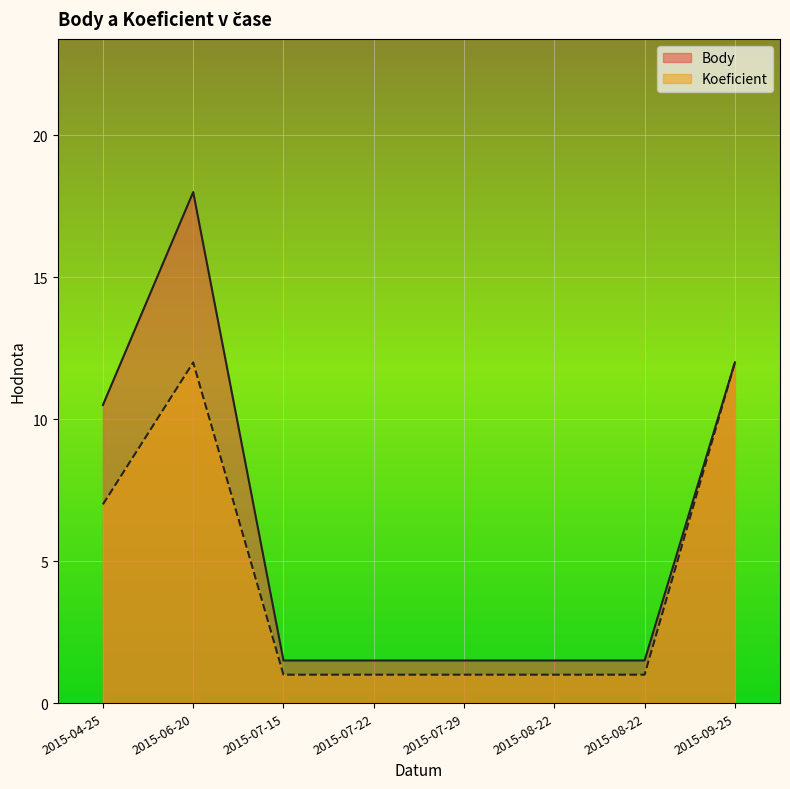

Which series changed the most between 2015-07-15 and 2015-07-29?

Body